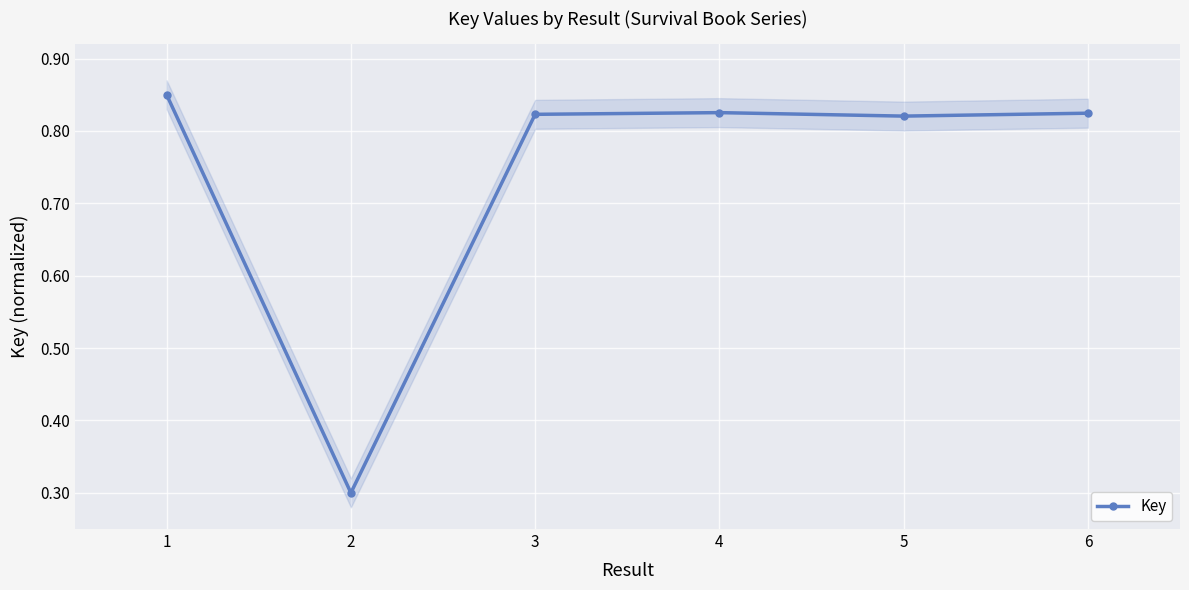

Is it true that the value at 6 is 0.8?

True